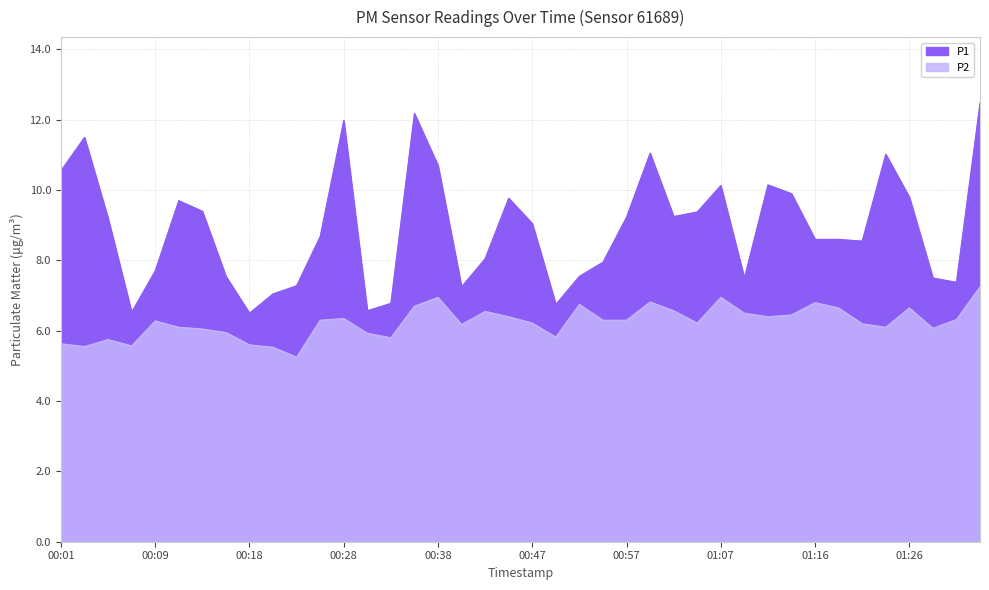

Which series has the largest total across all categories?

P1